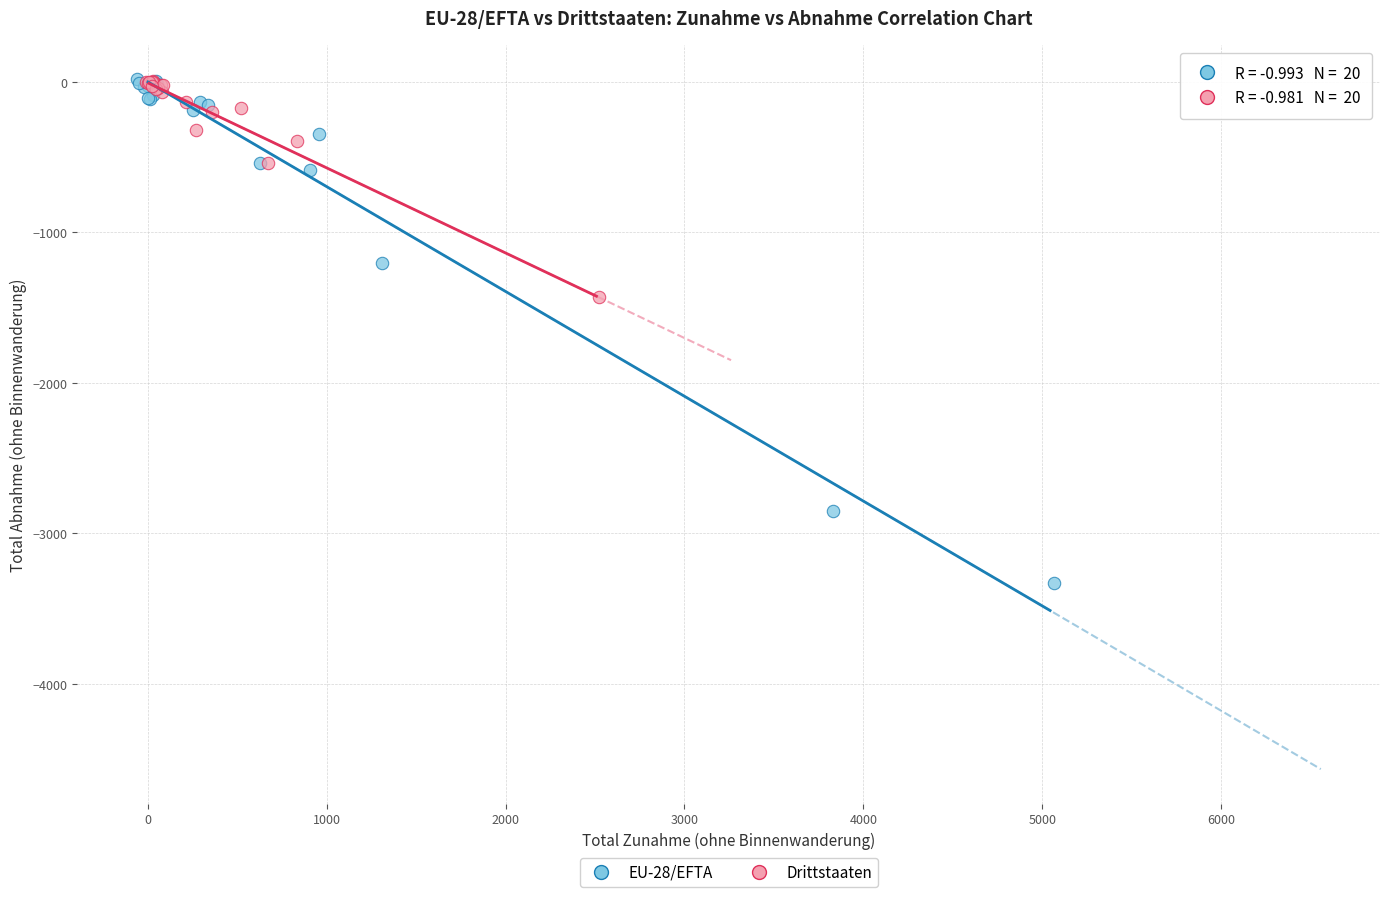

Which series has the largest Y range (max minus min)?

EU-28/EFTA